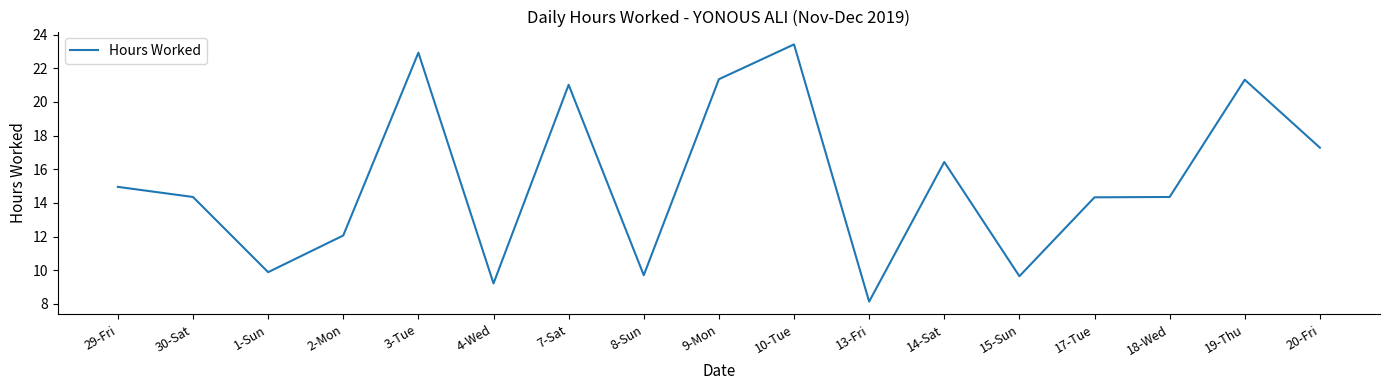

What is the change in value from 9-Mon to 20-Fri?

-4.1